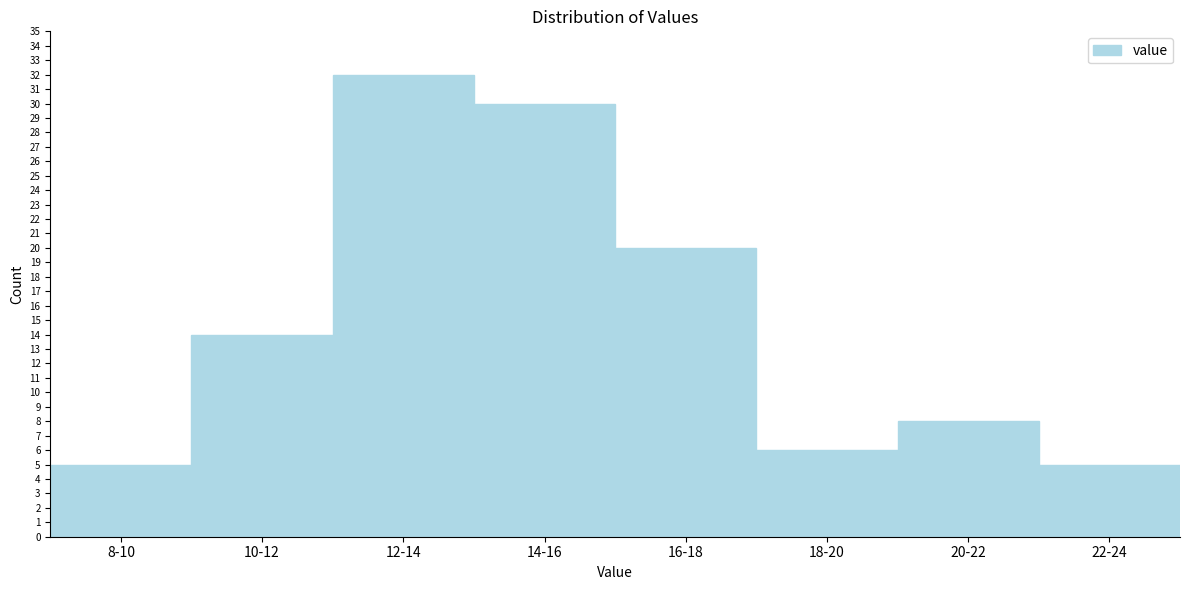

Reading left to right, what are all the values shown in this chart?

8-10=5	10-12=14	12-14=32	14-16=30	16-18=20	18-20=6	20-22=8	22-24=5